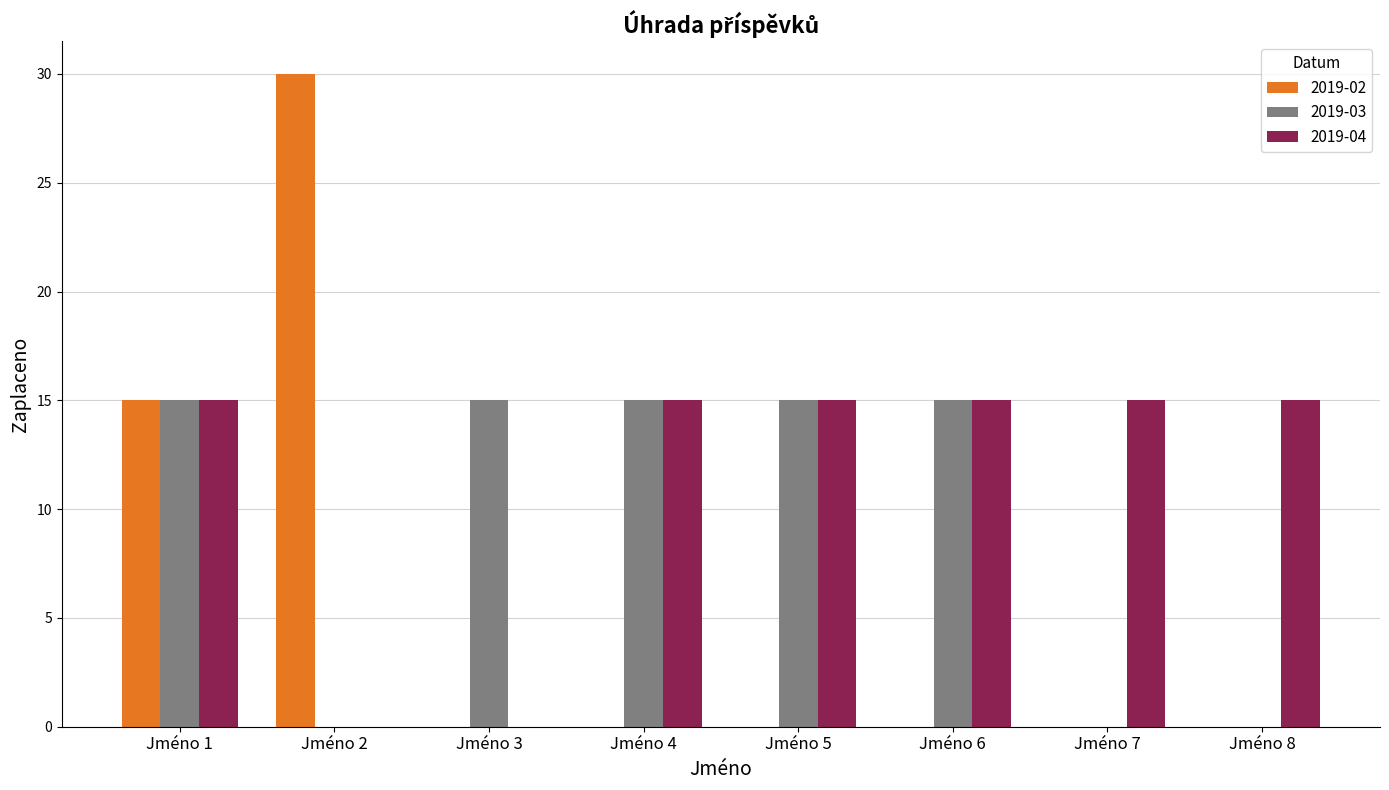

What is the sum of the 2019-04 values at Jméno 7 and Jméno 2?

15